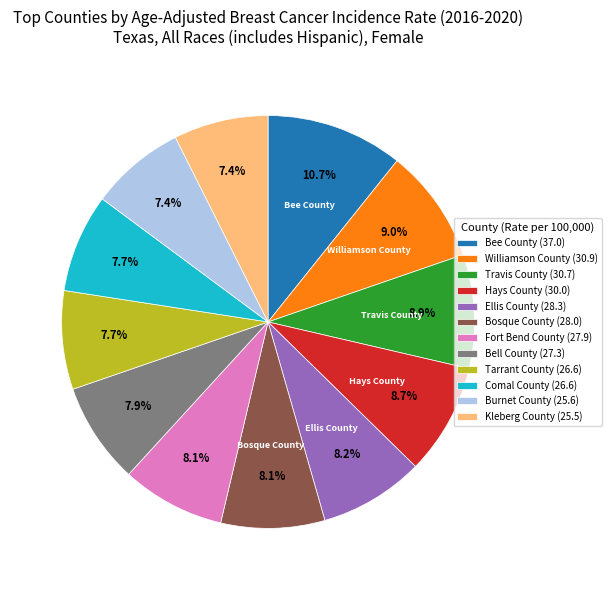

What is the ratio of the value at Burnet County (25.6) to the value at Williamson County (30.9)?

0.8